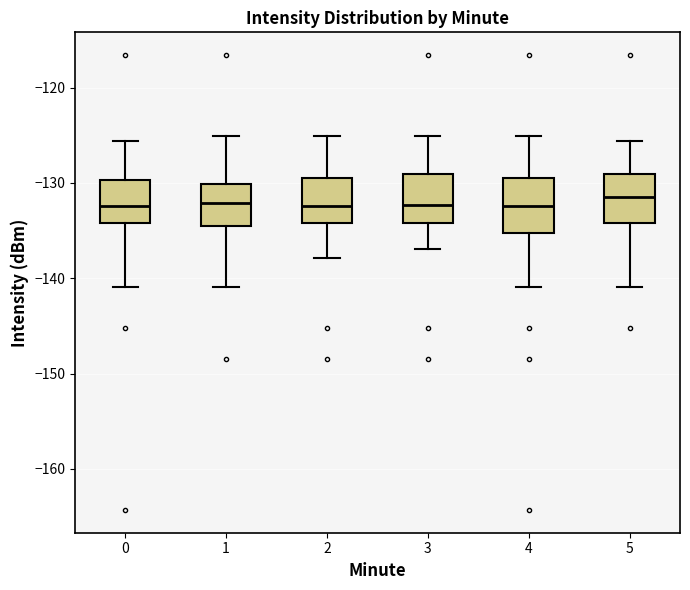

Reading left to right, transcribe this box plot: for each box, give where its median line is, the range the box spans, and where its two whiskers end, as read against the y-axis. The values are not printed on the chart, so give them approximately, as read against the axis.

0: median -132, box -134 to -130, whiskers -141 to -126
1: median -132, box -135 to -130, whiskers -141 to -125
2: median -132, box -134 to -129, whiskers -138 to -125
3: median -132, box -134 to -129, whiskers -137 to -125
4: median -132, box -135 to -129, whiskers -141 to -125
5: median -132, box -134 to -129, whiskers -141 to -126